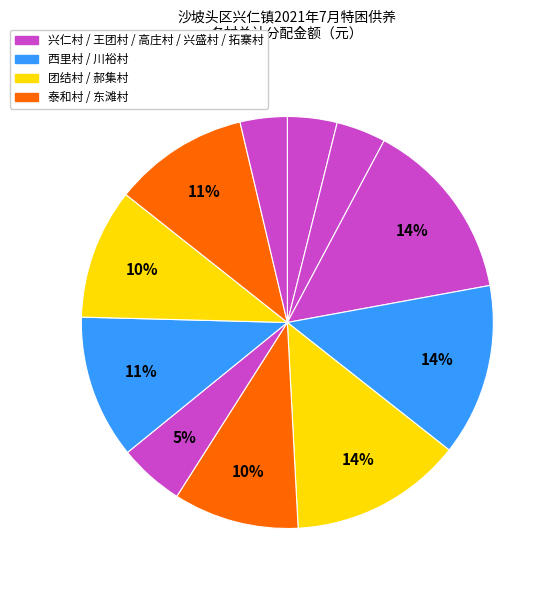

Does any single category account for the majority?

No